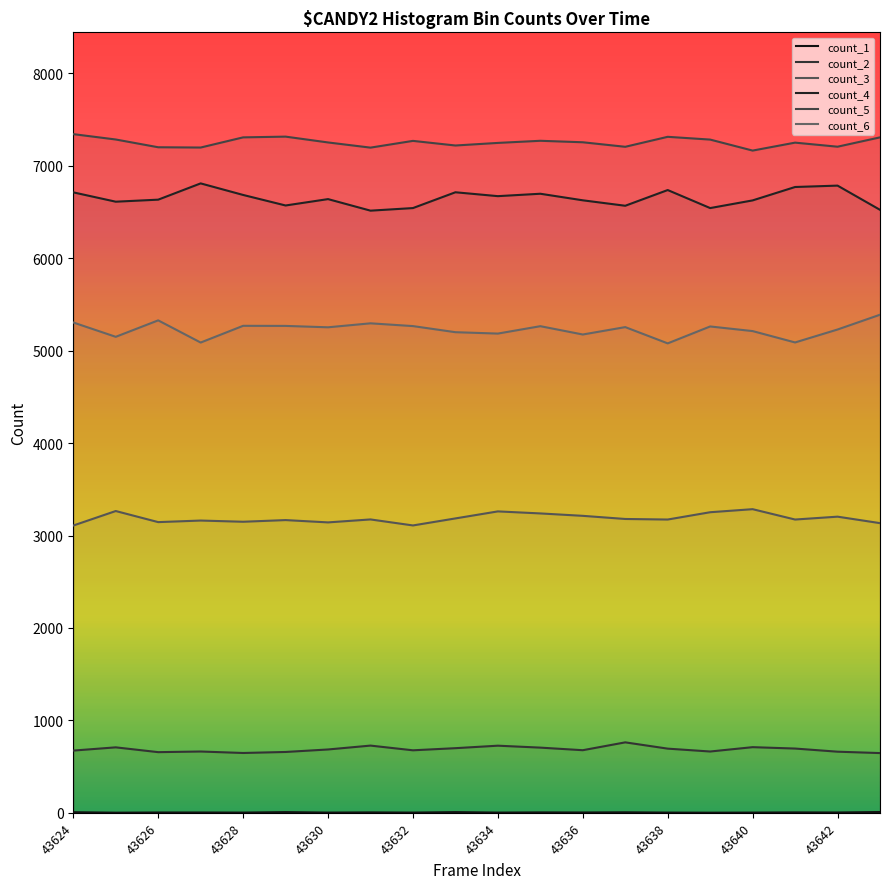

Between 43624 and 43638, which series saw the biggest shift?

count_6